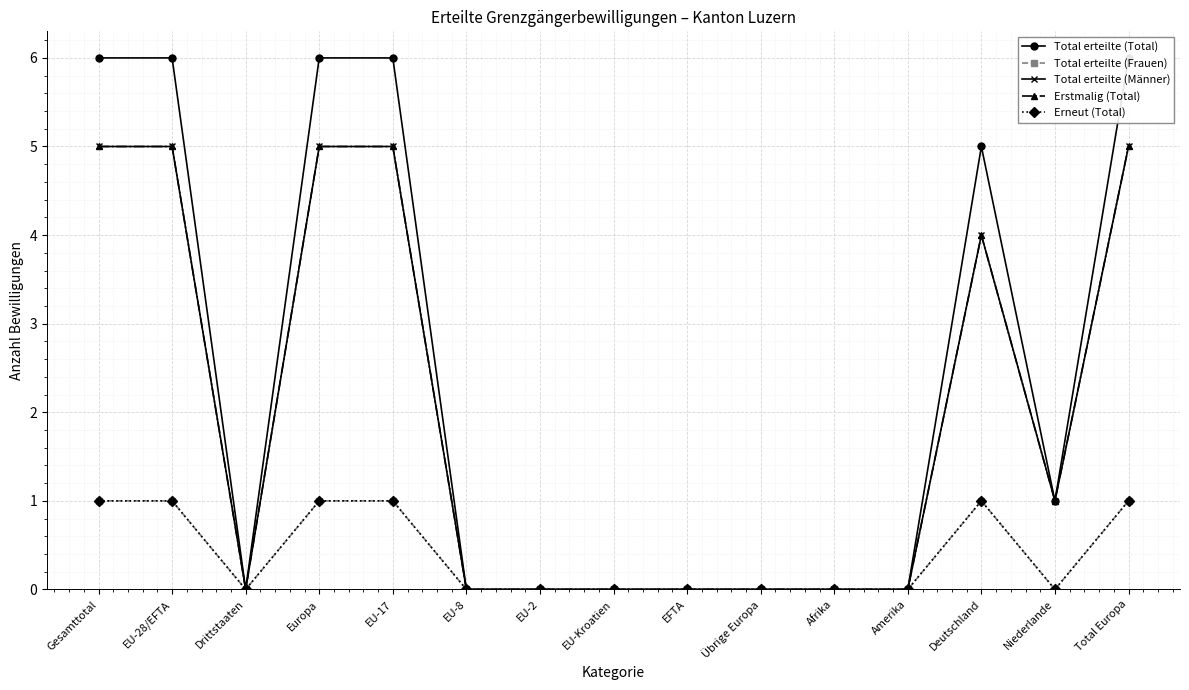

Rank the categories by Total erteilte (Total) value from highest to lowest.

Gesamttotal, EU-28/EFTA, Europa, EU-17, Total Europa, Deutschland, Niederlande, Drittstaaten, EU-8, EU-2, EU-Kroatien, EFTA, Übrige Europa, Afrika, Amerika